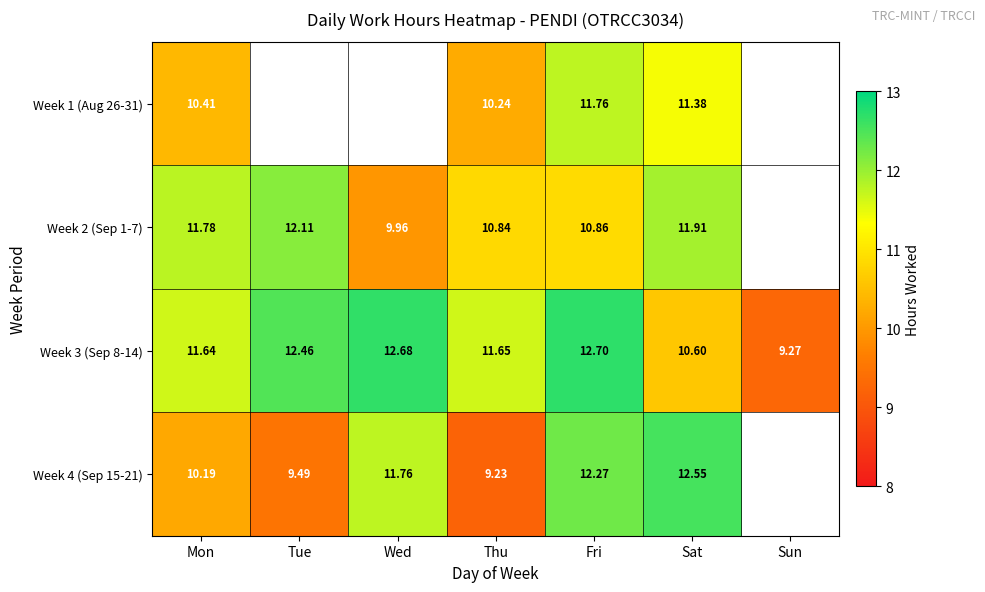

Is the value of Week 3 (Sep 8-14) at Fri greater than the value of Week 2 (Sep 1-7) at Sat?

Yes